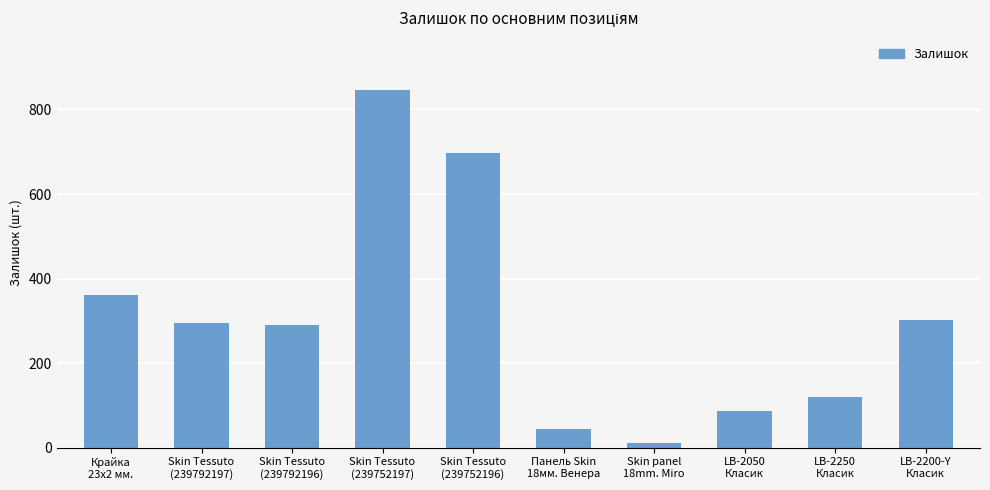

Reading left to right, list all the values displayed in this chart.

Крайка
23x2 мм.=360	Skin Tessuto
(239792197)=295	Skin Tessuto
(239792196)=290	Skin Tessuto
(239752197)=845	Skin Tessuto
(239752196)=698	Панель Skin
18мм. Венера=45	Skin panel
18mm. Miro=11	LB-2050
Класик=86	LB-2250
Класик=120	LB-2200-Y
Класик=302